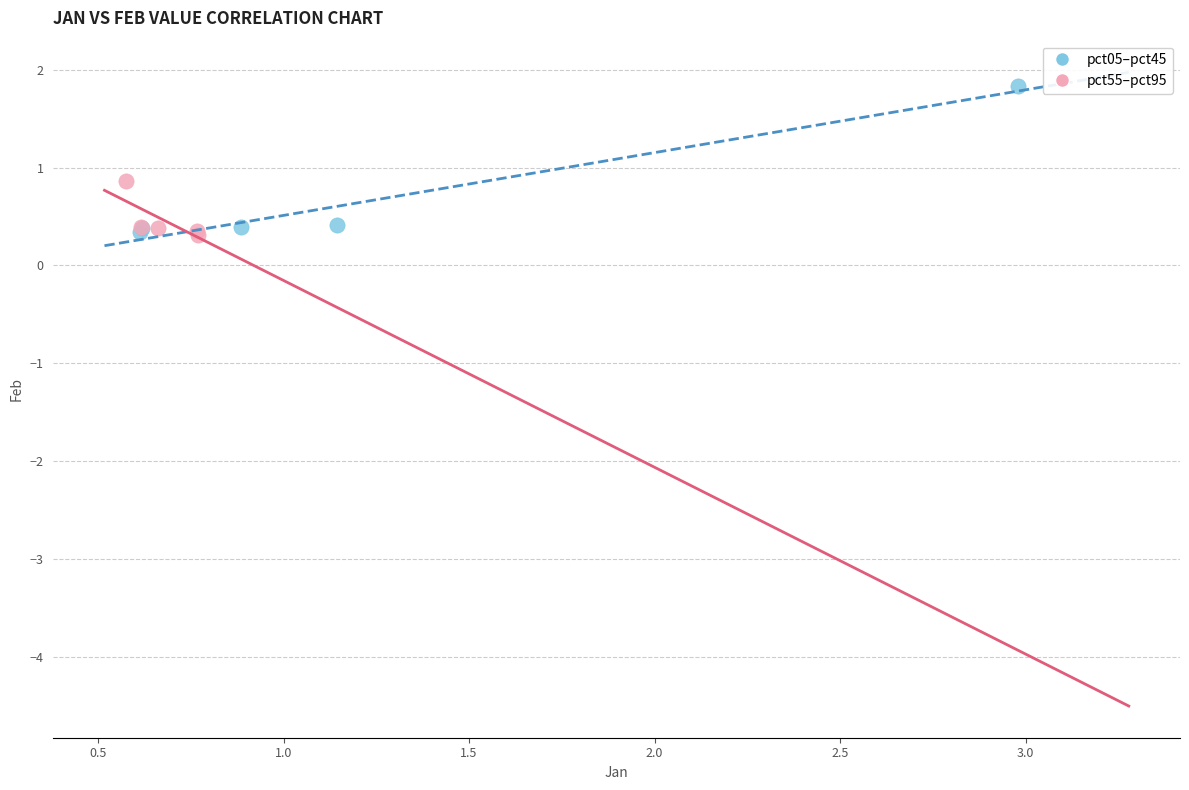

Which series has the widest spread of Y values?

pct05–pct45